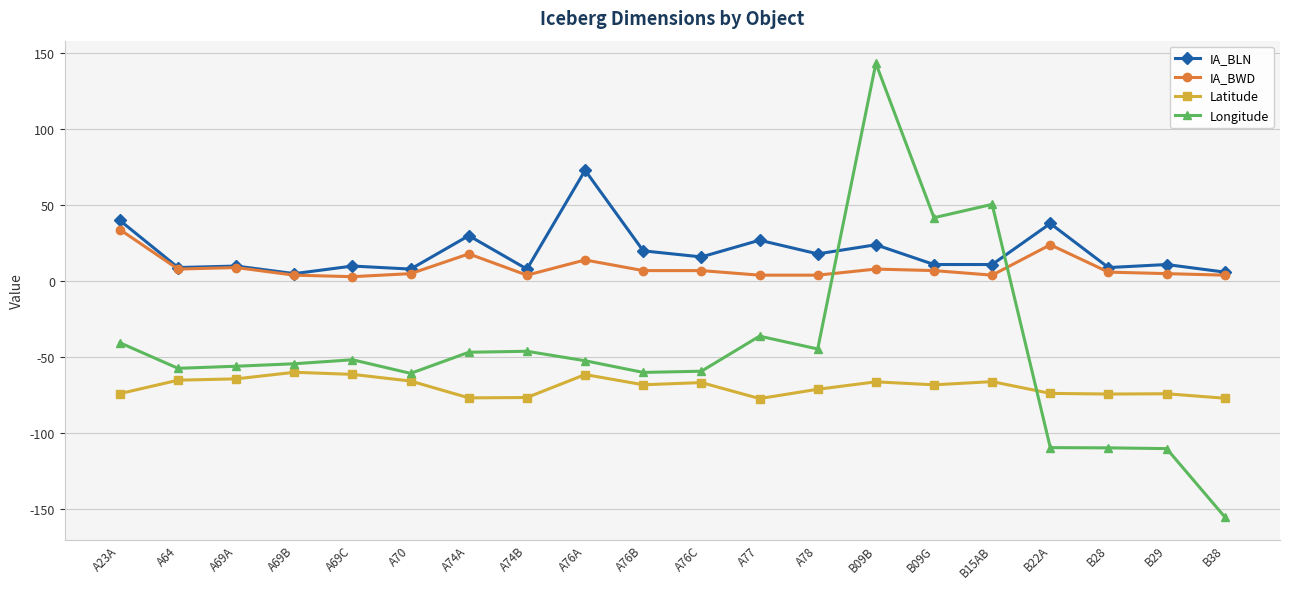

Does the chart display data point markers on the line(s)?

Yes